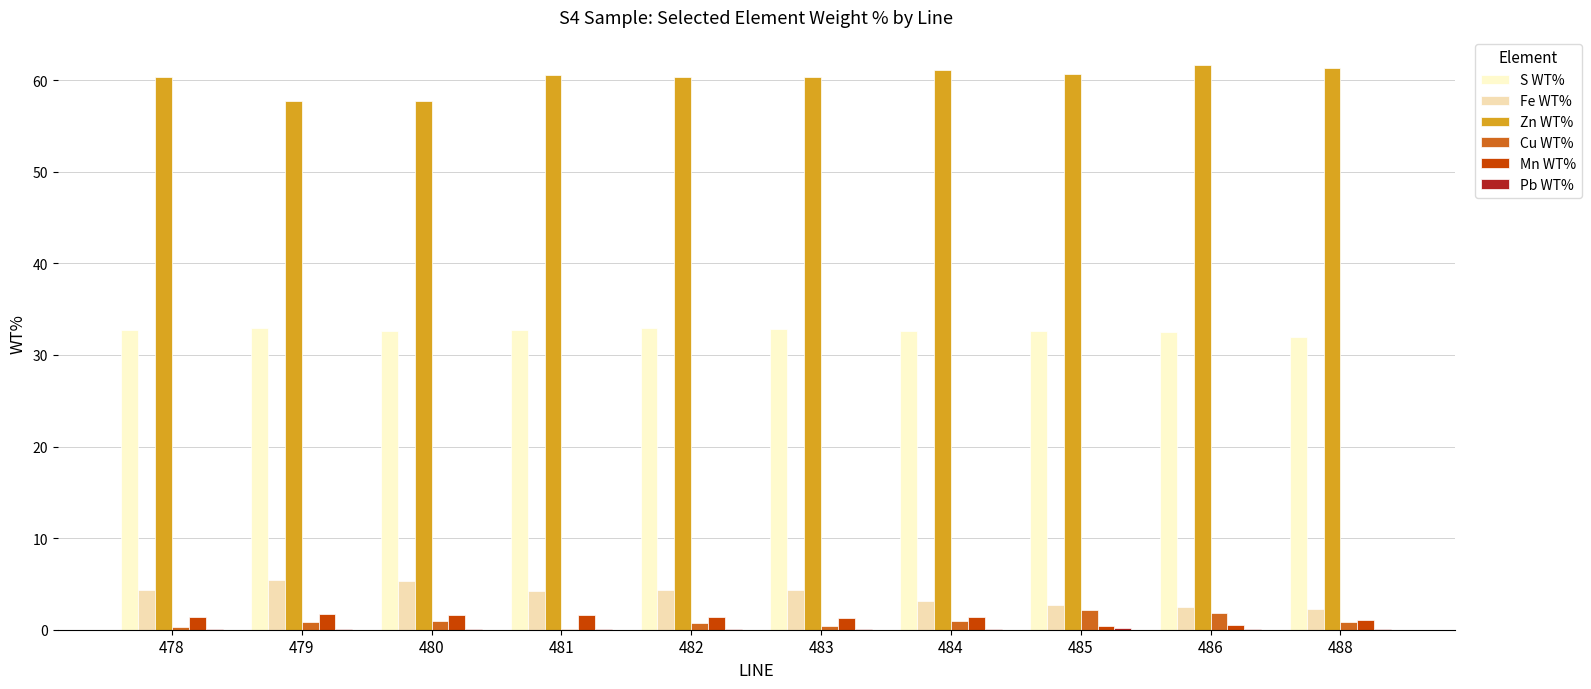

The value of Pb WT% at 482 is 0.1. True or false?

False